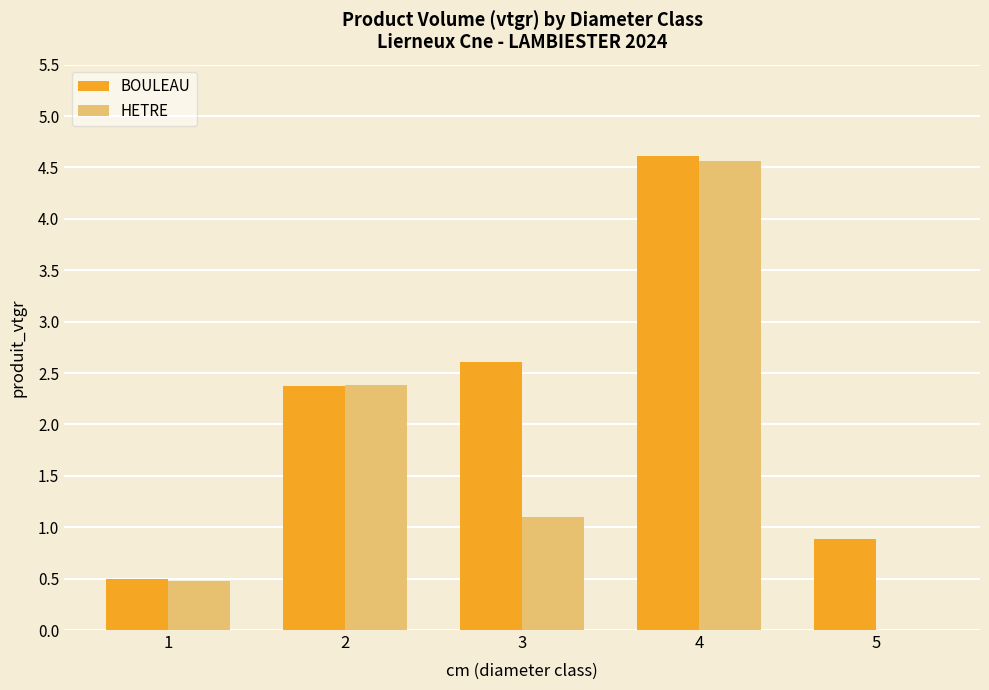

What are all the series names shown in the legend?

BOULEAU, HETRE